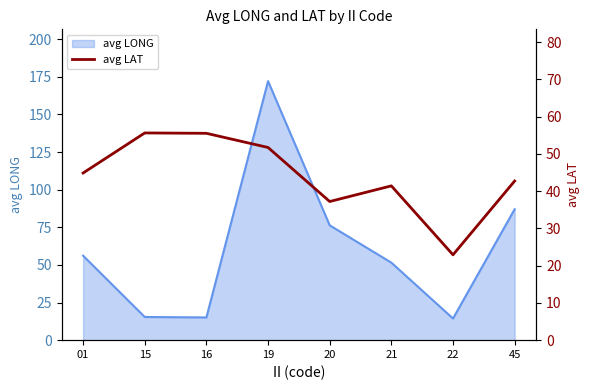

At which label is the value closest to 39?

20